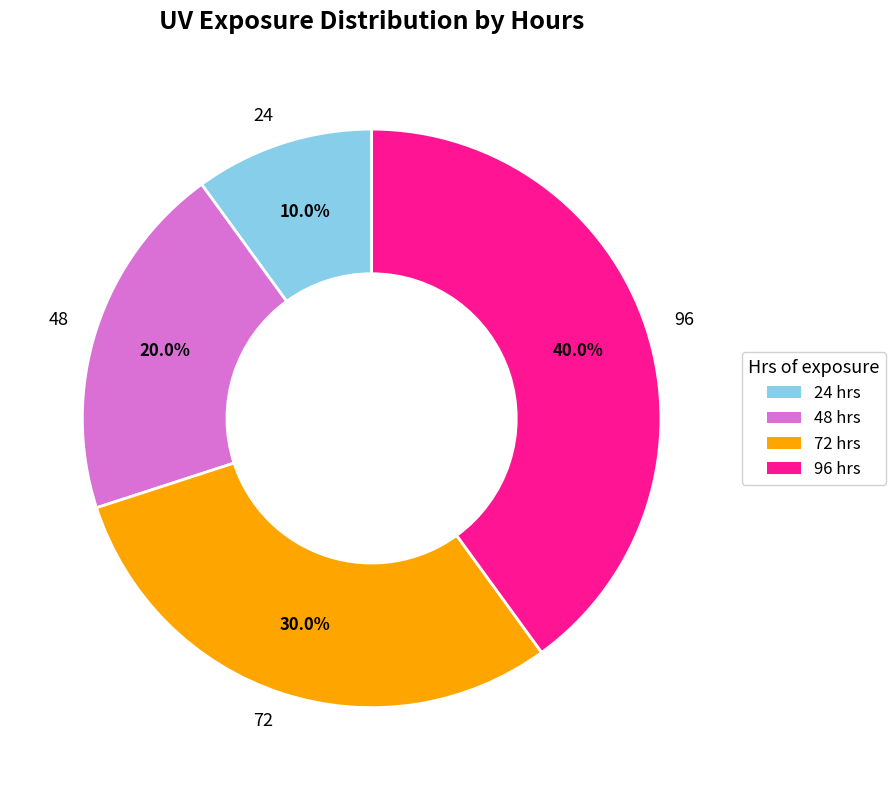

To the nearest percent, what is the difference between the 96 and 72 slice percentages?

10%